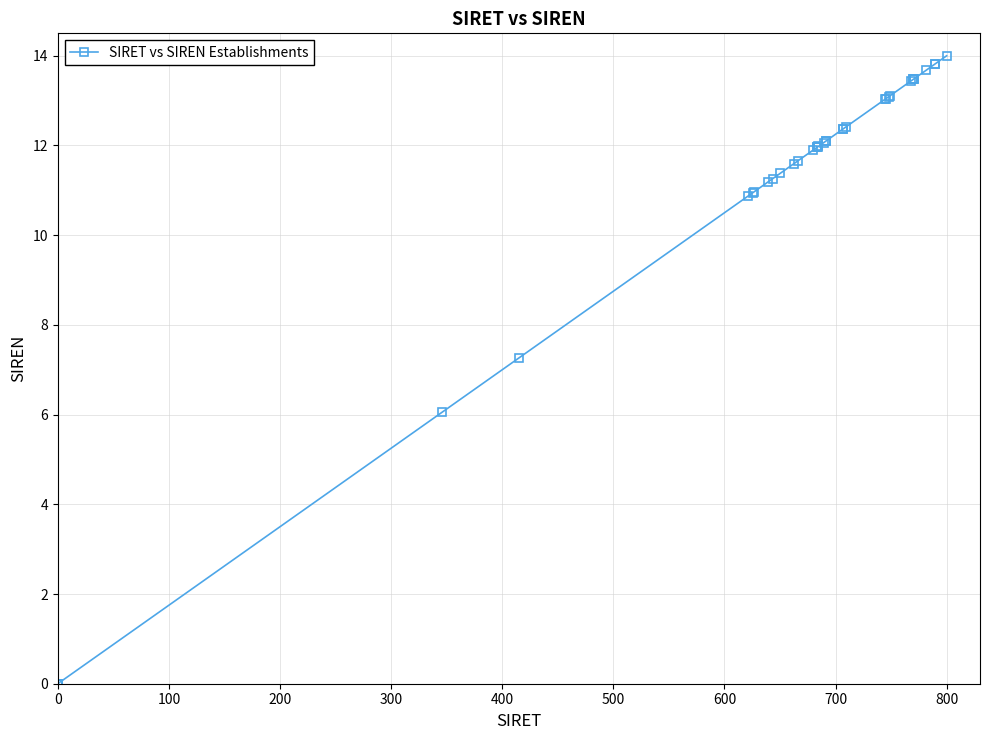

What is the maximum value shown in the chart?

14.0